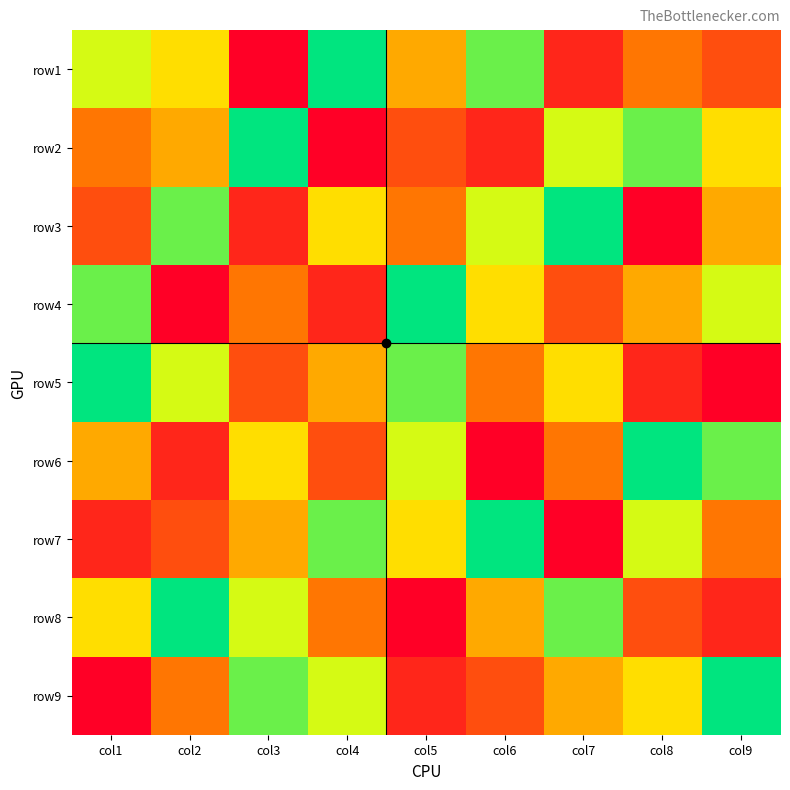

Reading left to right, list all the values displayed in this chart.

row1: col1=3	col2=4	col3=9	col4=1	col5=5	col6=2	col7=8	col8=6	col9=7
row2: col1=6	col2=5	col3=1	col4=9	col5=7	col6=8	col7=3	col8=2	col9=4
row3: col1=7	col2=2	col3=8	col4=4	col5=6	col6=3	col7=1	col8=9	col9=5
row4: col1=2	col2=9	col3=6	col4=8	col5=1	col6=4	col7=7	col8=5	col9=3
row5: col1=1	col2=3	col3=7	col4=5	col5=2	col6=6	col7=4	col8=8	col9=9
row6: col1=5	col2=8	col3=4	col4=7	col5=3	col6=9	col7=6	col8=1	col9=2
row7: col1=8	col2=7	col3=5	col4=2	col5=4	col6=1	col7=9	col8=3	col9=6
row8: col1=4	col2=1	col3=3	col4=6	col5=9	col6=5	col7=2	col8=7	col9=8
row9: col1=9	col2=6	col3=2	col4=3	col5=8	col6=7	col7=5	col8=4	col9=1